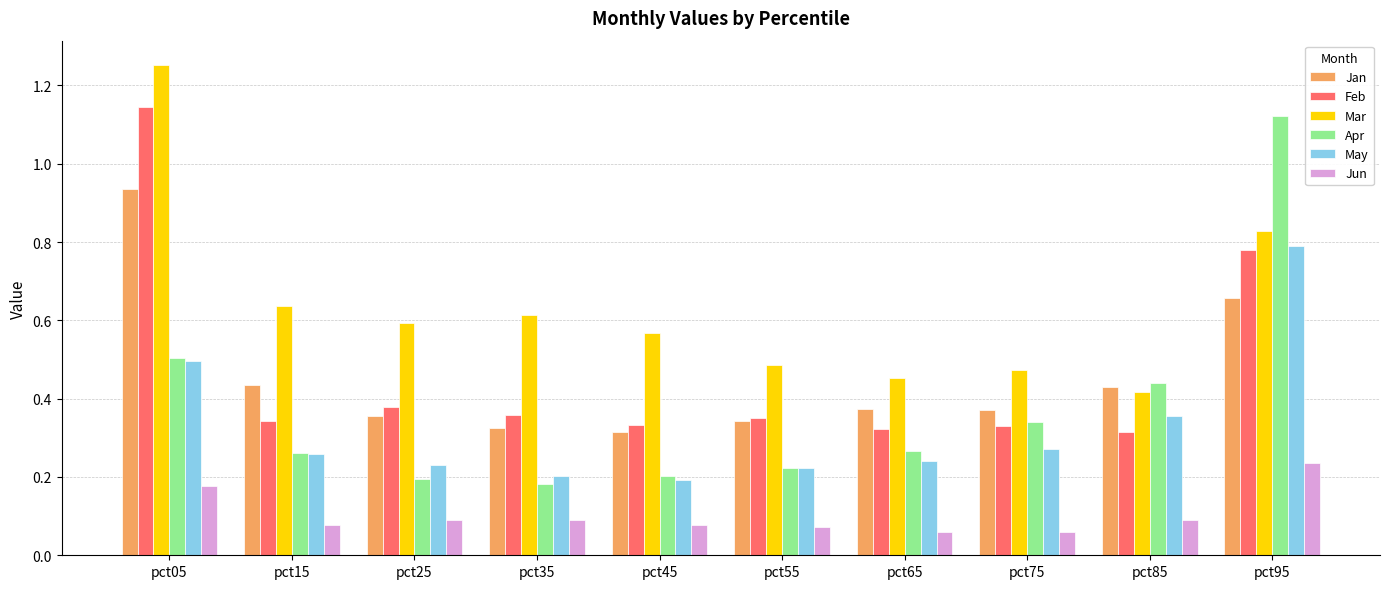

Which label corresponds to the largest value in the chart?

pct05